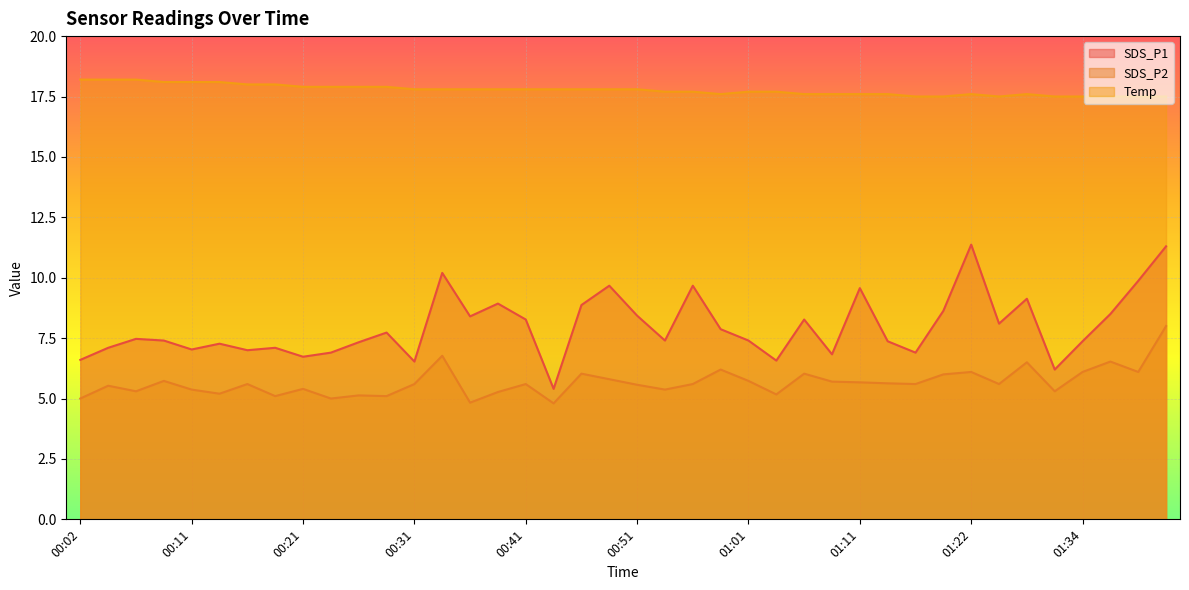

Rank the series by their maximum value, from lowest to highest.

SDS_P2, SDS_P1, Temp